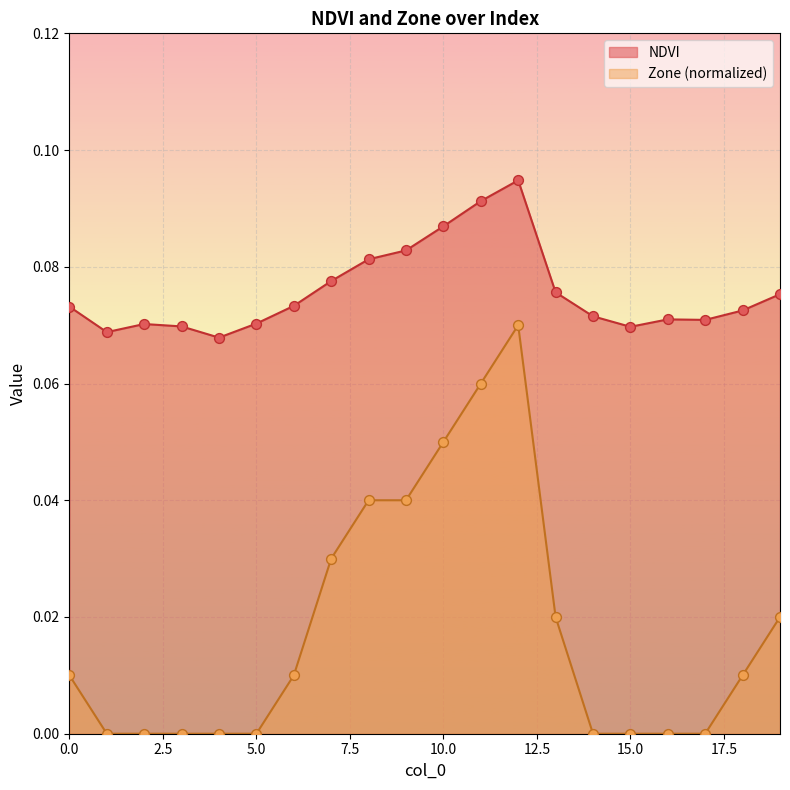

Is the value of Zone at 5 greater than the value of NDVI at 2?

No